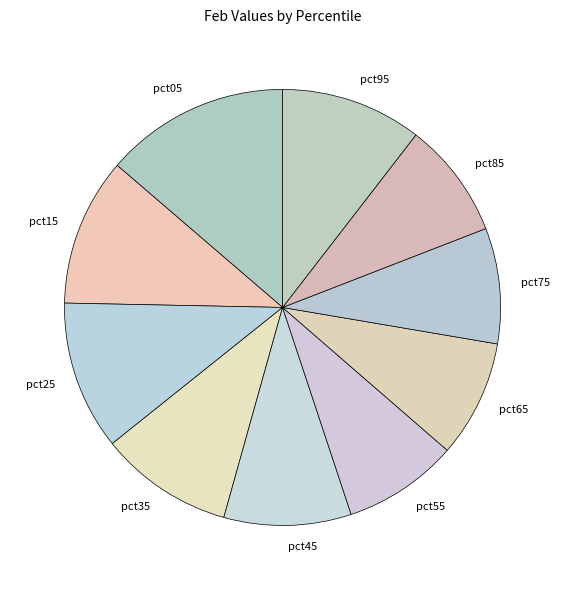

Do pct35 and pct05 together represent more than half of the pie?

No